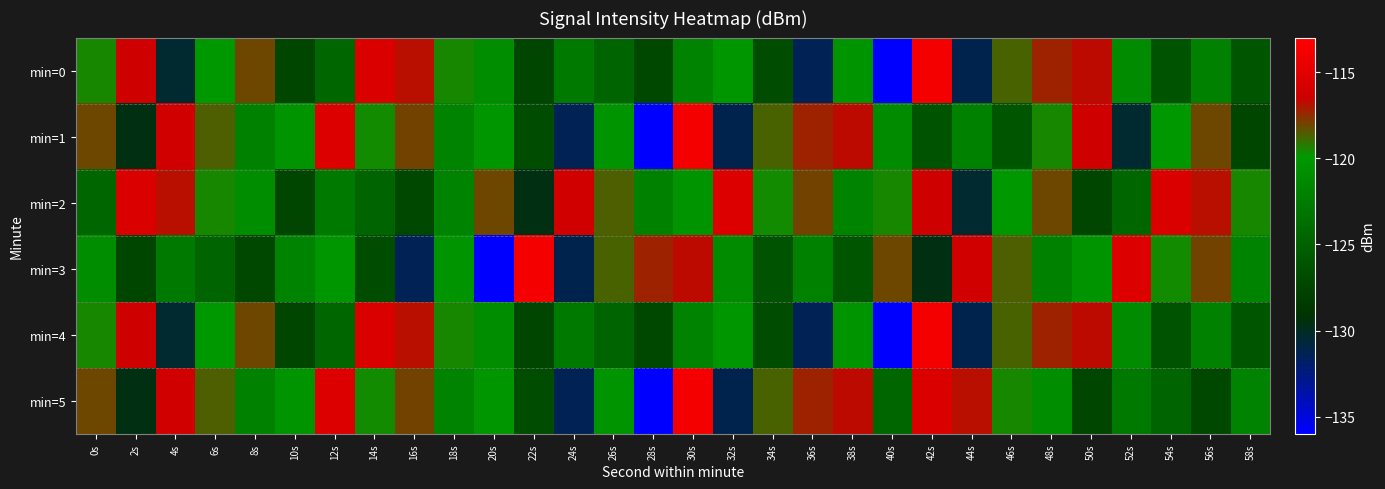

Reading right to left, transcribe all the data shown in this chart.

min=0: 58s=-125.9	56s=-122.0	54s=-126.2	52s=-121.1	50s=-116.8	48s=-117.3	46s=-118.7	44s=-131.2	42s=-113.6	40s=-136.0	38s=-120.3	36s=-131.4	34s=-126.8	32s=-120.2	30s=-121.8	28s=-127.3	26s=-124.5	24s=-122.8	22s=-127.4	20s=-120.9	18s=-119.5	16s=-116.8	14s=-115.5	12s=-124.3	10s=-127.4	8s=-118.1	6s=-120.0	4s=-130.4	2s=-116.3	0s=-119.5
min=1: 58s=-127.4	56s=-118.1	54s=-120.0	52s=-130.4	50s=-116.3	48s=-119.5	46s=-125.9	44s=-122.0	42s=-126.2	40s=-121.1	38s=-116.8	36s=-117.3	34s=-118.7	32s=-131.2	30s=-113.6	28s=-136.0	26s=-120.3	24s=-131.4	22s=-126.8	20s=-120.2	18s=-121.7	16s=-118.0	14s=-119.6	12s=-115.3	10s=-120.3	8s=-122.0	6s=-118.6	4s=-116.1	2s=-129.5	0s=-118.1
min=2: 58s=-119.5	56s=-116.8	54s=-115.5	52s=-124.3	50s=-127.4	48s=-118.1	46s=-120.0	44s=-130.4	42s=-116.3	40s=-119.5	38s=-121.7	36s=-118.0	34s=-119.6	32s=-115.3	30s=-120.3	28s=-122.0	26s=-118.6	24s=-116.1	22s=-129.5	20s=-118.1	18s=-121.8	16s=-127.3	14s=-124.5	12s=-122.8	10s=-127.4	8s=-120.9	6s=-119.5	4s=-116.8	2s=-115.5	0s=-124.3
min=3: 58s=-121.7	56s=-118.0	54s=-119.6	52s=-115.3	50s=-120.3	48s=-122.0	46s=-118.6	44s=-116.1	42s=-129.5	40s=-118.1	38s=-125.9	36s=-122.0	34s=-126.2	32s=-121.1	30s=-116.8	28s=-117.3	26s=-118.7	24s=-131.2	22s=-113.6	20s=-136.0	18s=-120.3	16s=-131.4	14s=-126.8	12s=-120.2	10s=-121.8	8s=-127.3	6s=-124.5	4s=-122.8	2s=-127.4	0s=-120.9
min=4: 58s=-125.9	56s=-122.0	54s=-126.2	52s=-121.1	50s=-116.8	48s=-117.3	46s=-118.7	44s=-131.2	42s=-113.6	40s=-136.0	38s=-120.3	36s=-131.4	34s=-126.8	32s=-120.2	30s=-121.8	28s=-127.3	26s=-124.5	24s=-122.8	22s=-127.4	20s=-120.9	18s=-119.5	16s=-116.8	14s=-115.5	12s=-124.3	10s=-127.4	8s=-118.1	6s=-120.0	4s=-130.4	2s=-116.3	0s=-119.5
min=5: 58s=-121.8	56s=-127.3	54s=-124.5	52s=-122.8	50s=-127.4	48s=-120.9	46s=-119.5	44s=-116.8	42s=-115.5	40s=-124.3	38s=-116.8	36s=-117.3	34s=-118.7	32s=-131.2	30s=-113.6	28s=-136.0	26s=-120.3	24s=-131.4	22s=-126.8	20s=-120.2	18s=-121.7	16s=-118.0	14s=-119.6	12s=-115.3	10s=-120.3	8s=-122.0	6s=-118.6	4s=-116.1	2s=-129.5	0s=-118.1